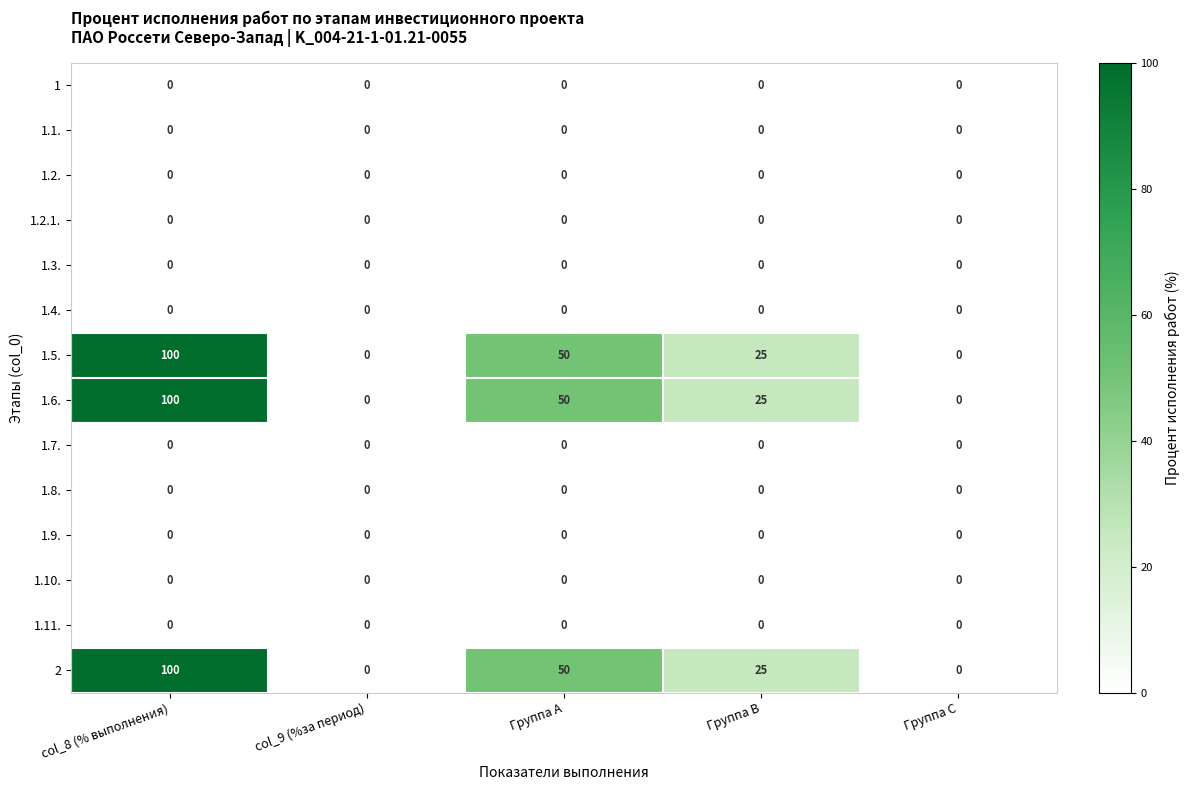

At which category does the chart reach its peak across all series?

col_8 (% выполнения)